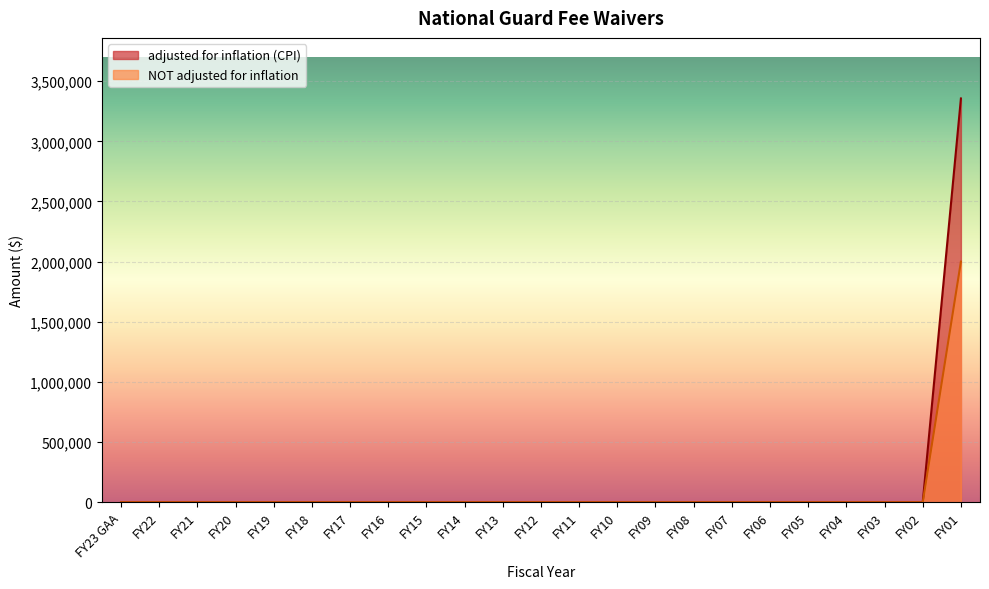

Reading left to right, extract all data points from this chart.

adjusted for inflation (CPI): FY23 GAA=0	FY22=0	FY21=0	FY20=0	FY19=0	FY18=0	FY17=0	FY16=0	FY15=0	FY14=0	FY13=0	FY12=0	FY11=0	FY10=0	FY09=0	FY08=0	FY07=0	FY06=0	FY05=0	FY04=0	FY03=0	FY02=0	FY01=3356147
NOT adjusted for inflation: FY23 GAA=0	FY22=0	FY21=0	FY20=0	FY19=0	FY18=0	FY17=0	FY16=0	FY15=0	FY14=0	FY13=0	FY12=0	FY11=0	FY10=0	FY09=0	FY08=0	FY07=0	FY06=0	FY05=0	FY04=0	FY03=0	FY02=0	FY01=2000000